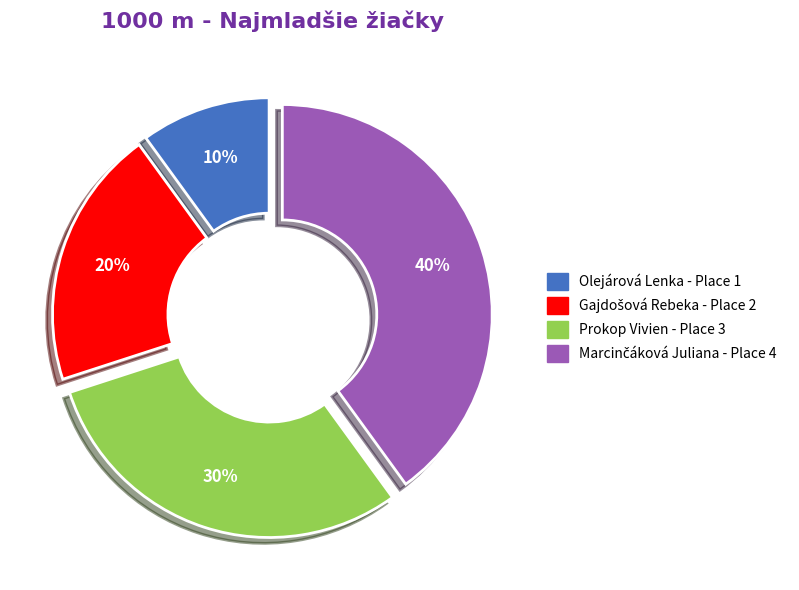

Does Olejárová Lenka represent more than half of the total?

No